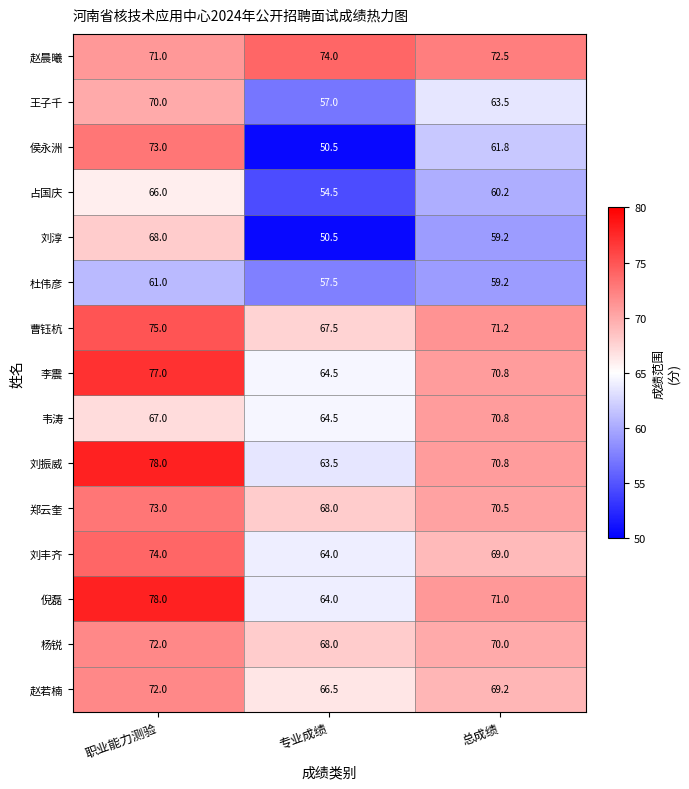

Read the 杜伟彦 value at 总成绩.

59.2